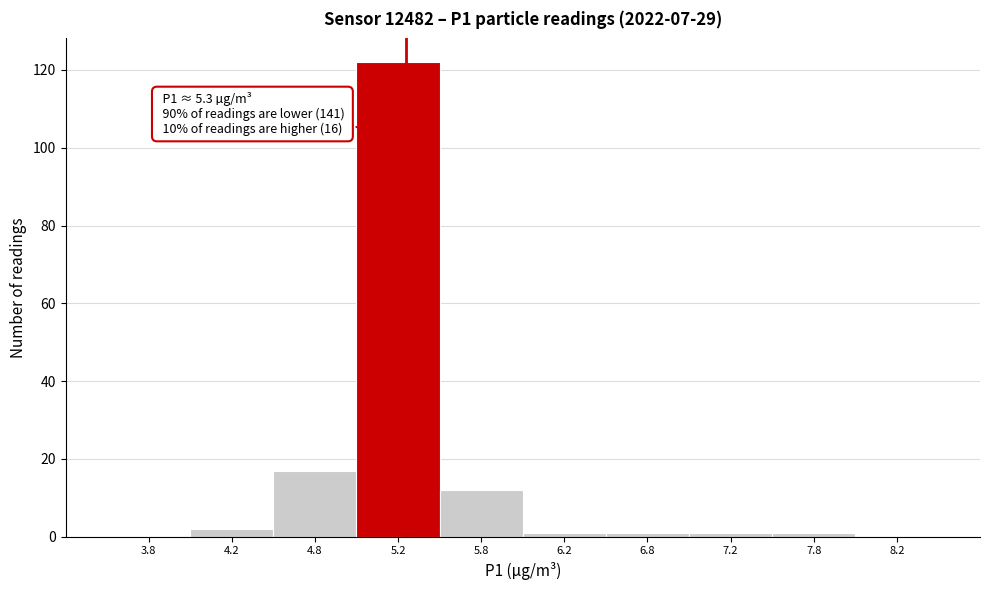

Which range on the x-axis has the tallest bar?

5.0 to 5.5